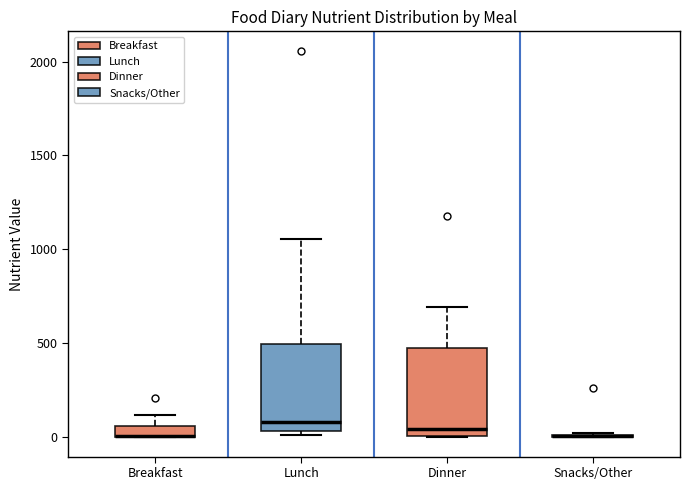

Where does the upper whisker of the box for Lunch end on the y-axis? The values are not printed on the chart, so give them approximately, as read against the axis.

1050